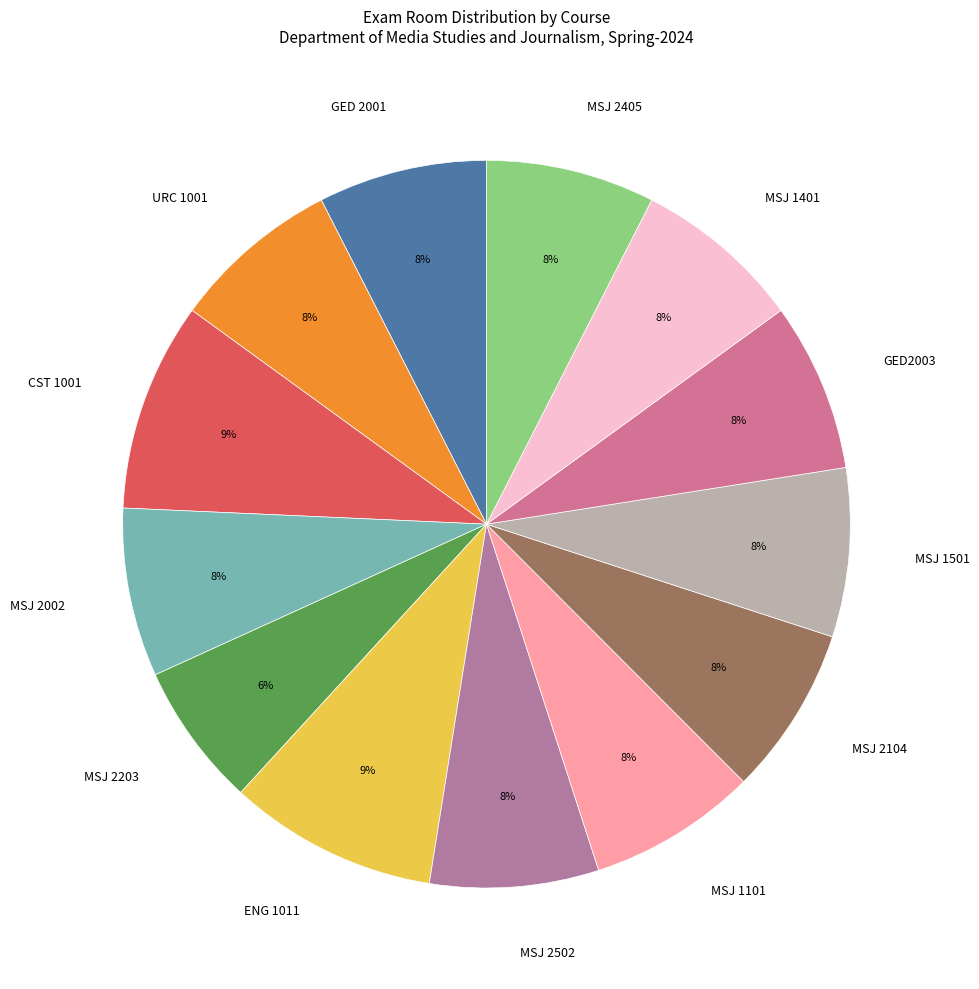

What is the ratio of the value at MSJ 2405 to the value at MSJ 2002?

1.0